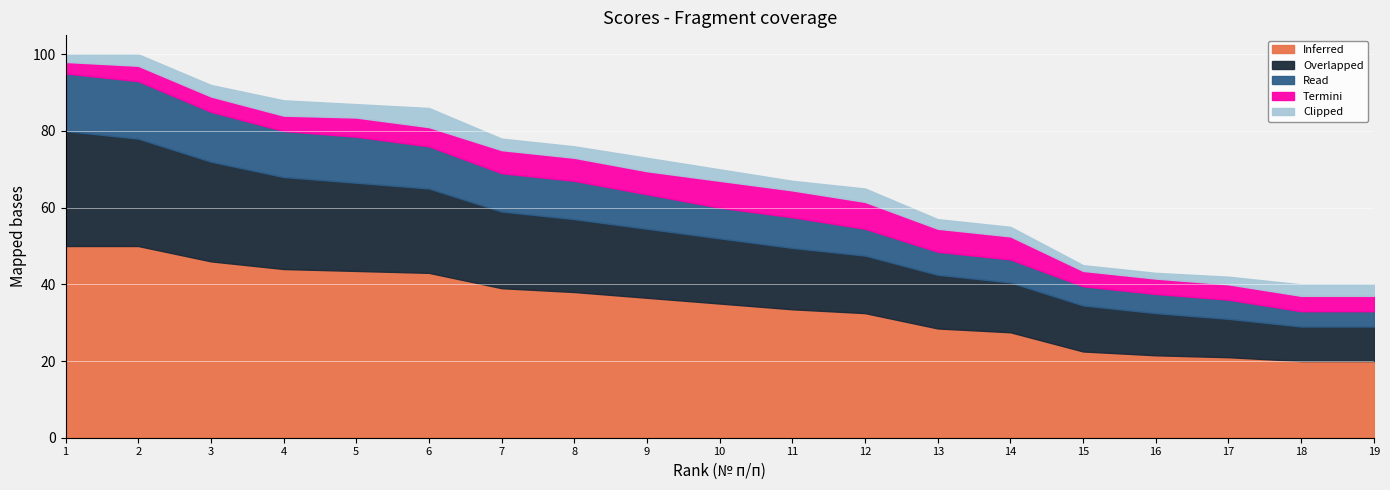

What is the total value across all series at 13?

57.0